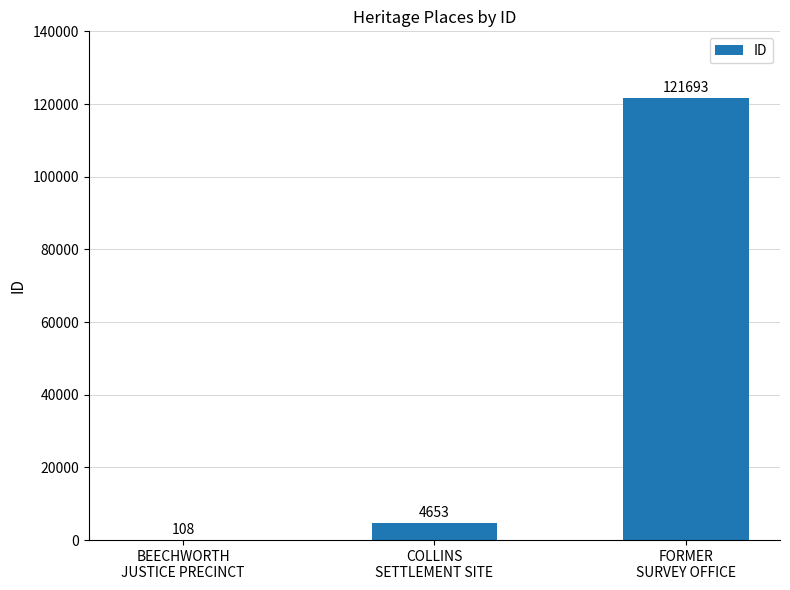

Reading left to right, transcribe all the data shown in this chart.

108	4653	121693